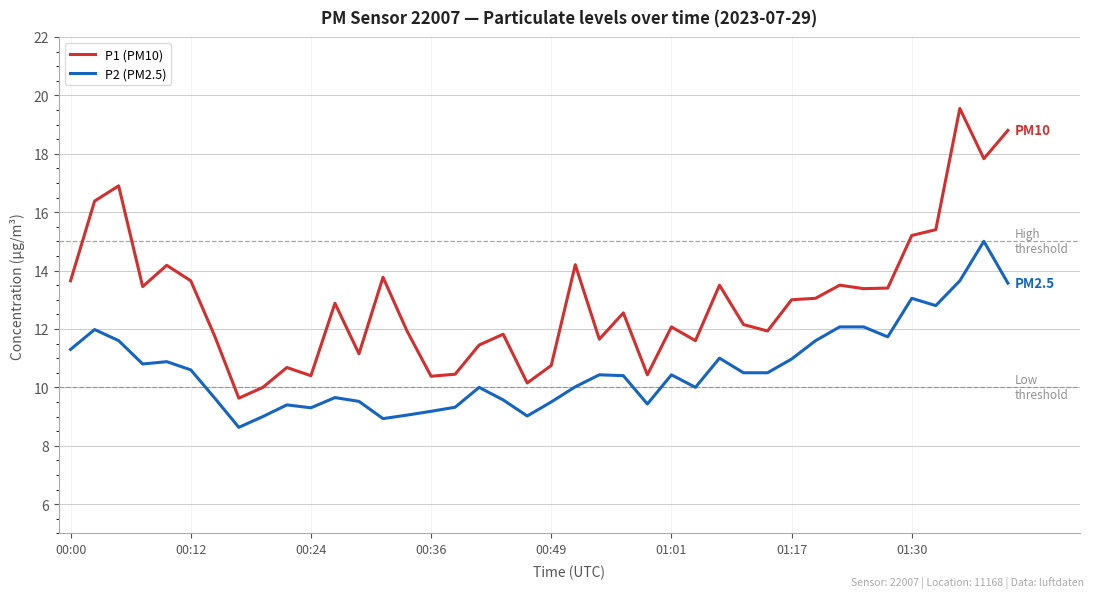

What is the minimum value shown in the chart?

8.6